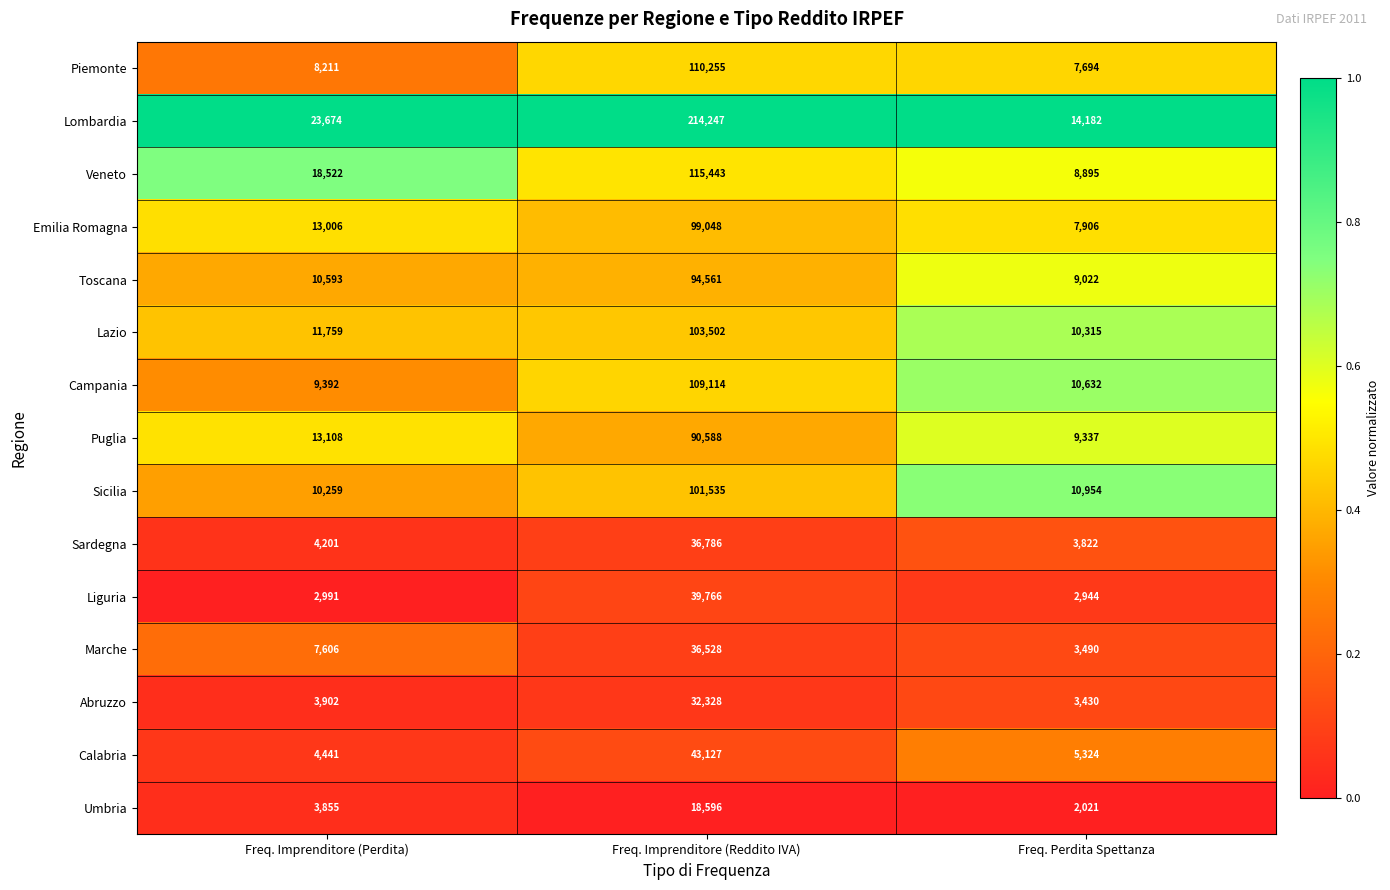

Is the value of Puglia at Freq. Perdita Spettanza greater than the value of Lombardia at Freq. Imprenditore (Perdita)?

No